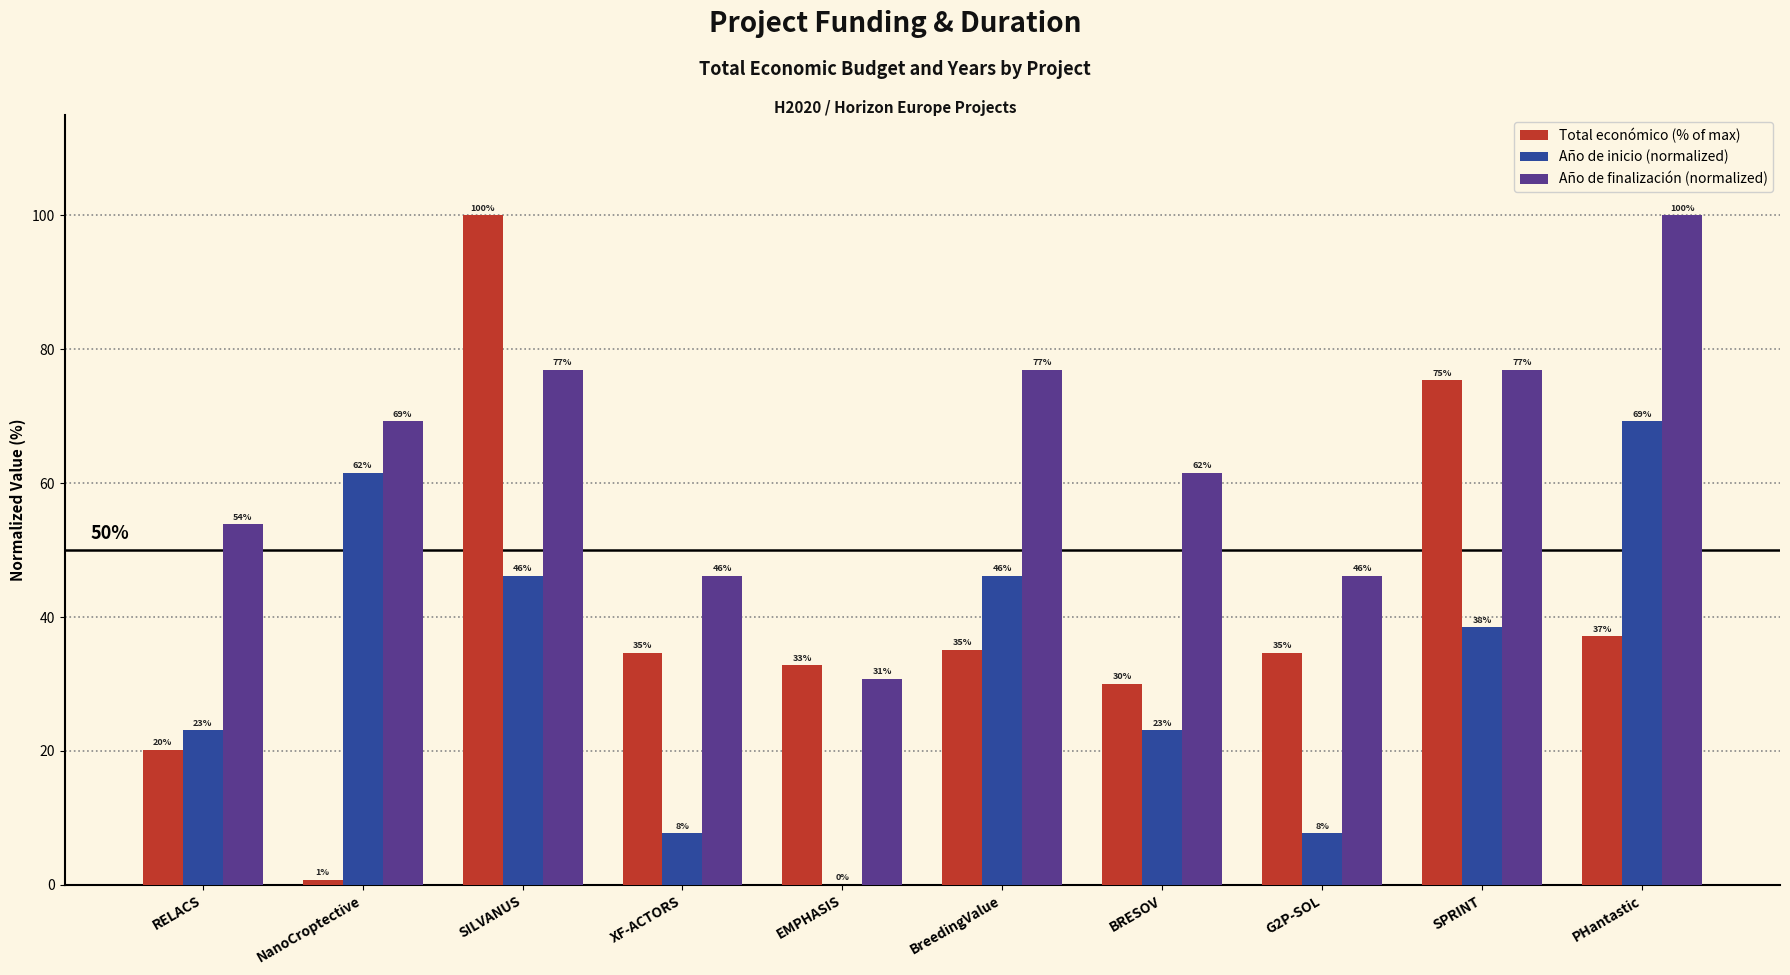

Between SILVANUS and PHantastic, which series saw the biggest shift?

Total económico (% of max)